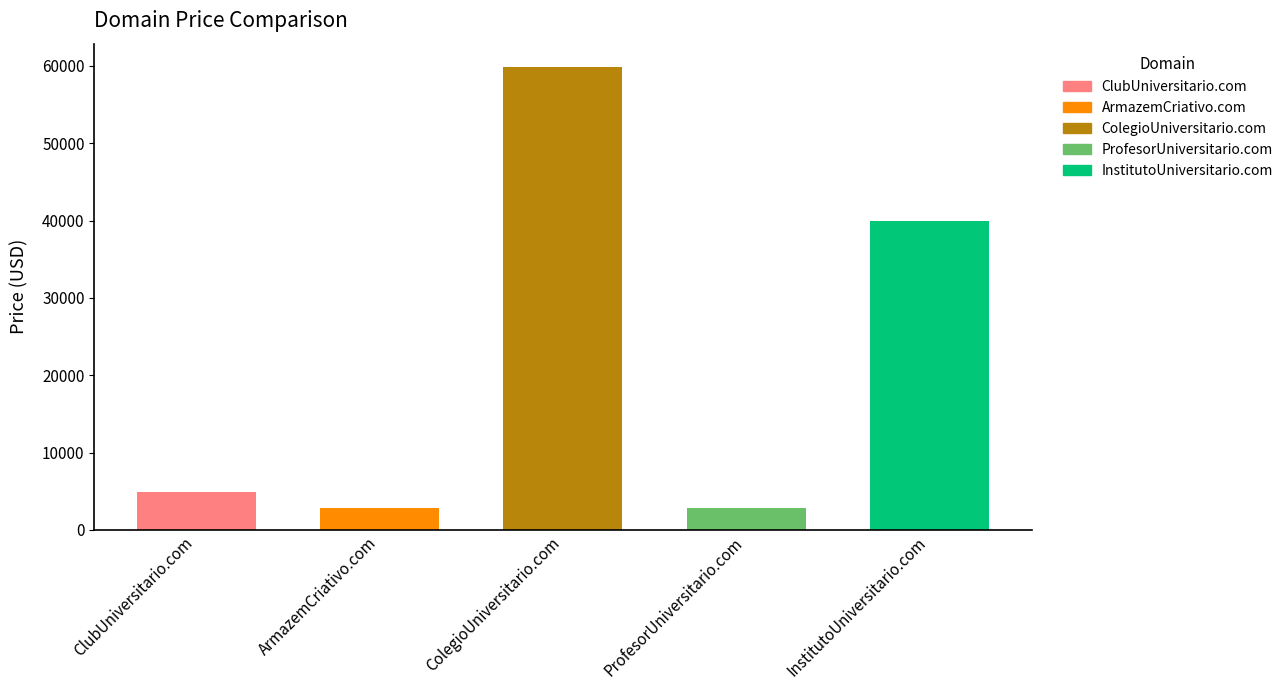

What is the change in value from ArmazemCriativo.com to ColegioUniversitario.com?

+57000